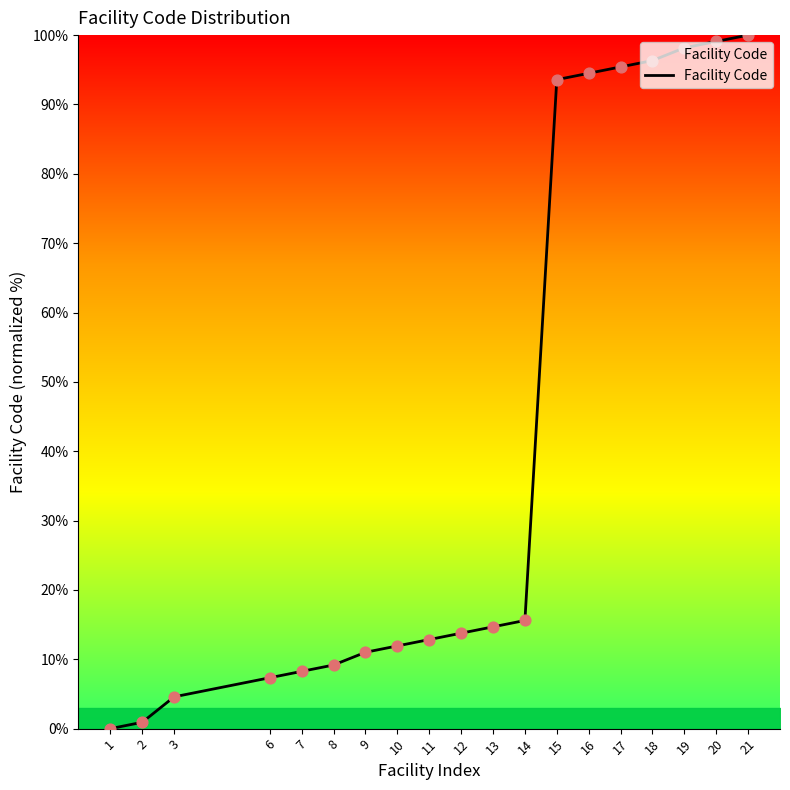

Approximately how many times larger is the value at 9 compared to 18?

0.1